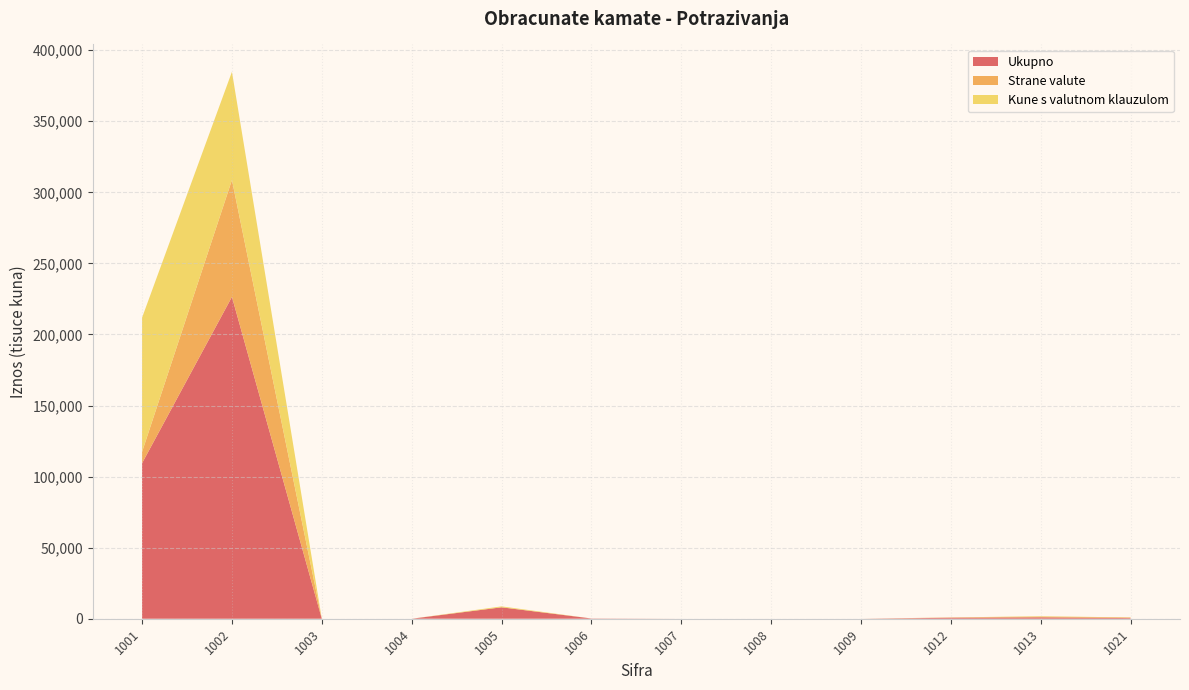

At which category is the sum across all series the highest?

1002